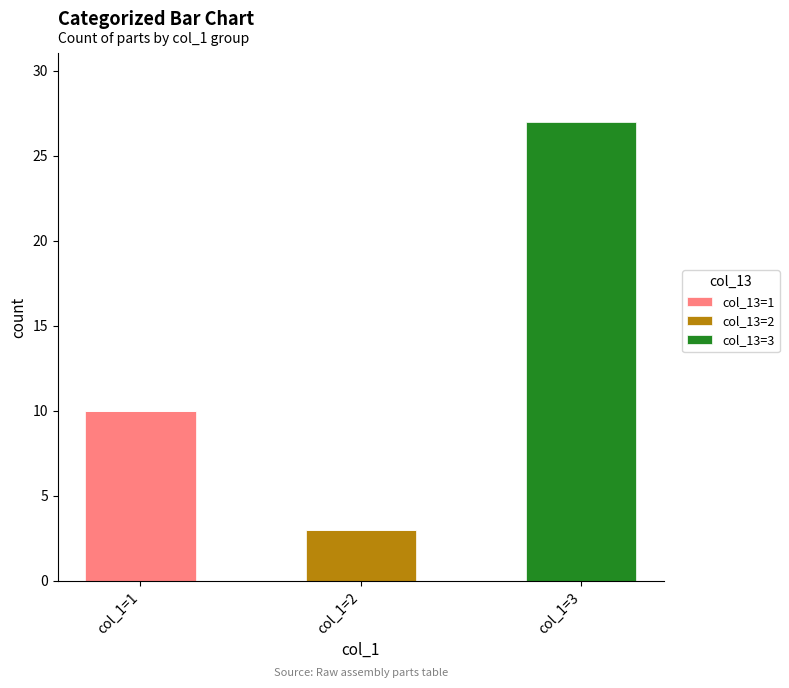

At which label does col_13=1 reach its peak?

col_1=1